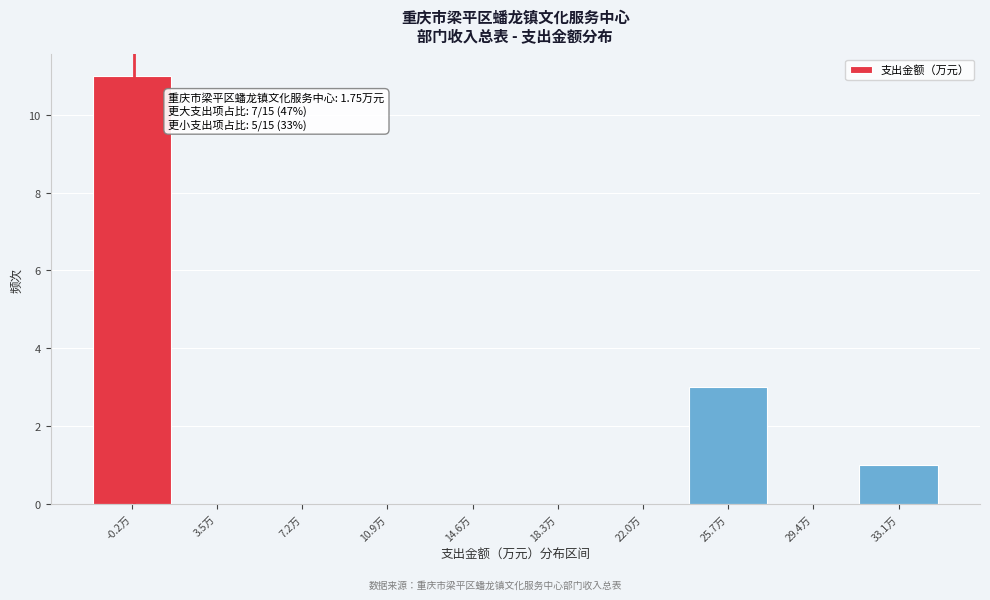

Reading left to right, transcribe all the data shown in this chart.

-0.2万=11	3.5万=0	7.2万=0	10.9万=0	14.6万=0	18.3万=0	22.0万=0	25.7万=3	29.4万=0	33.1万=1